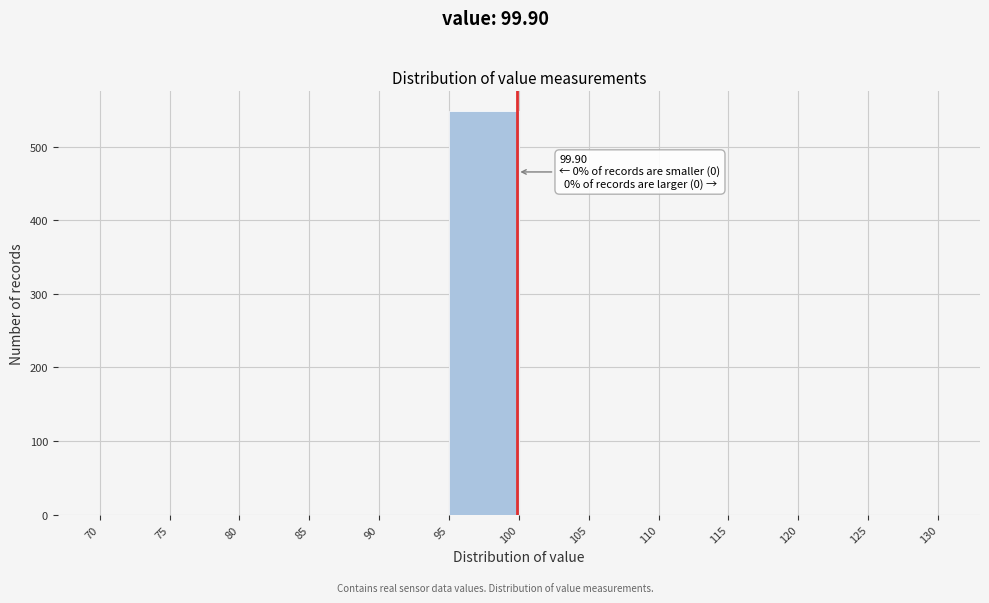

Which range on the x-axis has the tallest bar?

95 to 100